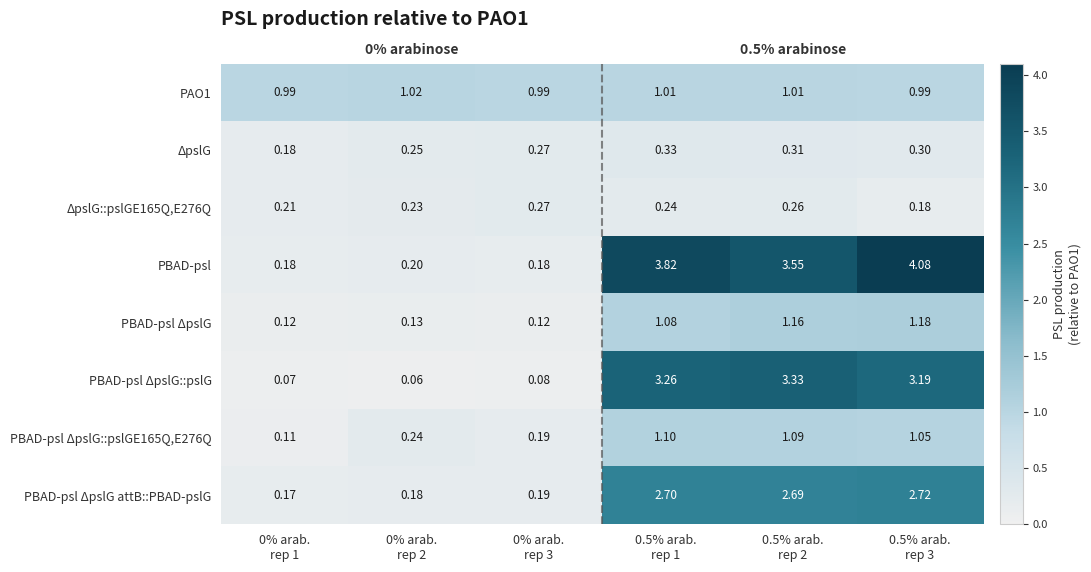

Which series has the widest spread of values?

PBAD-psl